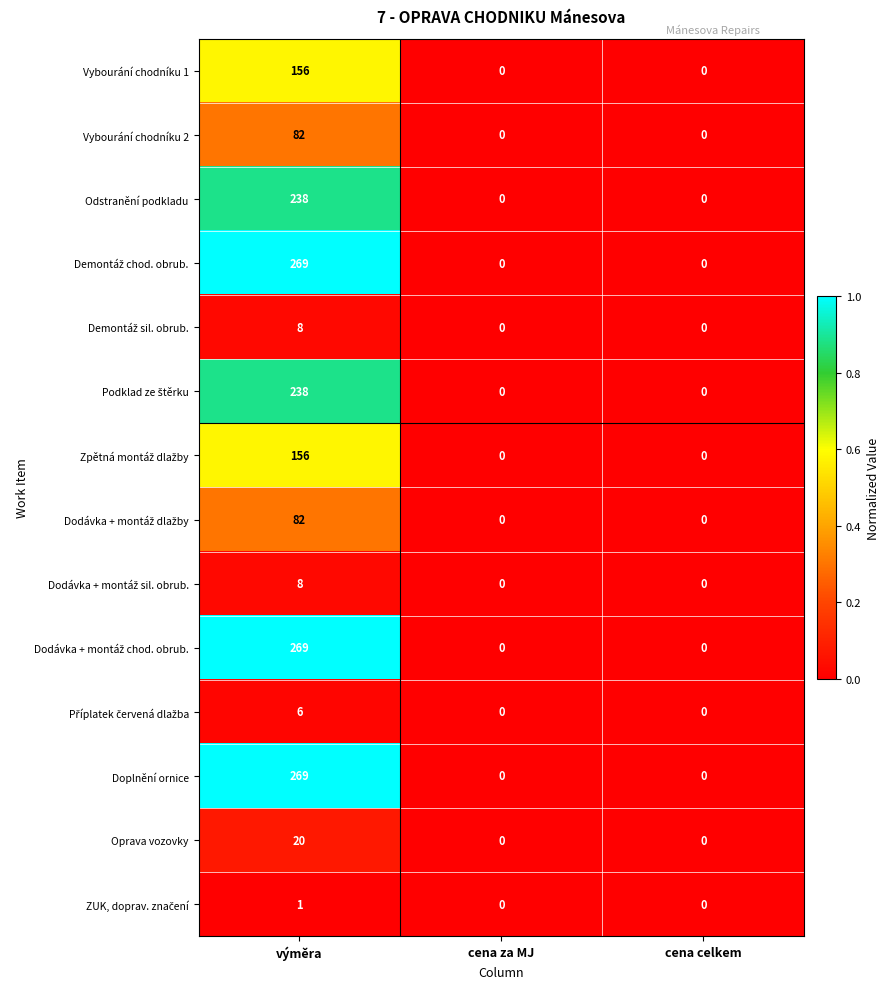

The Vybourání chodníku 2 series shows 0 at cena za MJ. True or false?

True